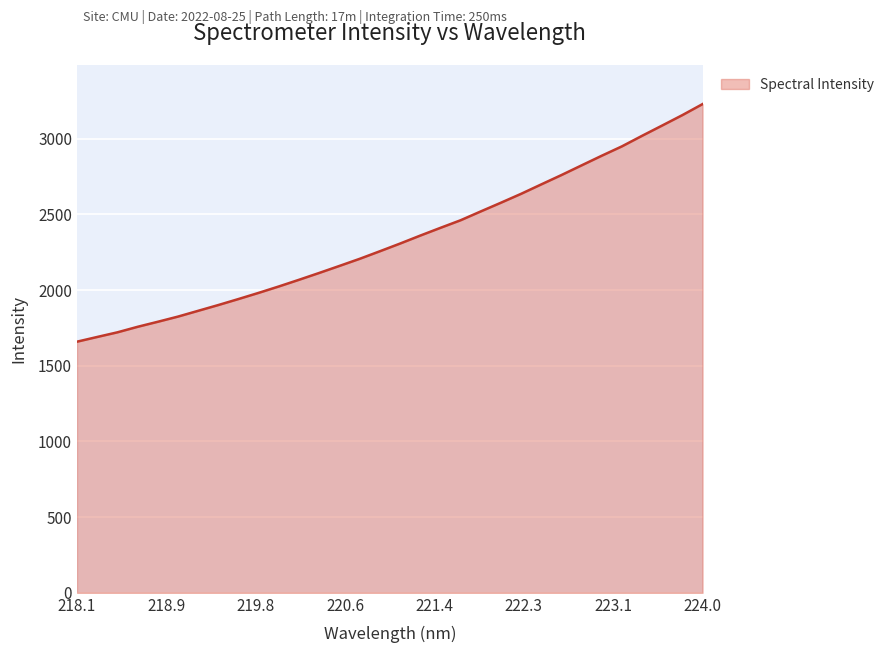

What is the difference between the maximum and minimum values?

1569.5